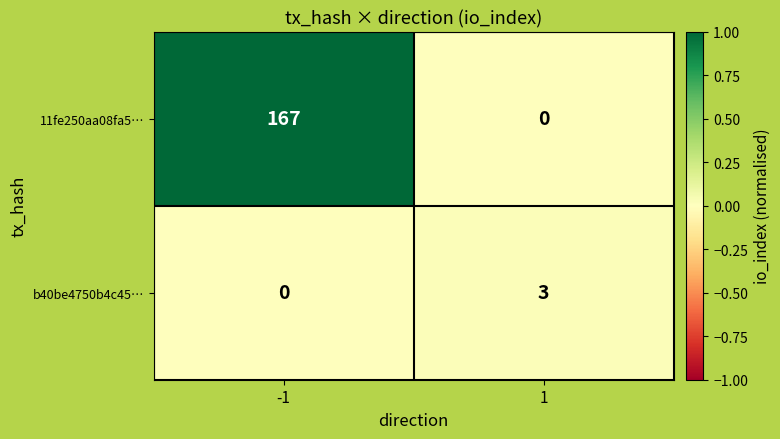

What is the average value of the 11fe250aa08fa5… series?

84